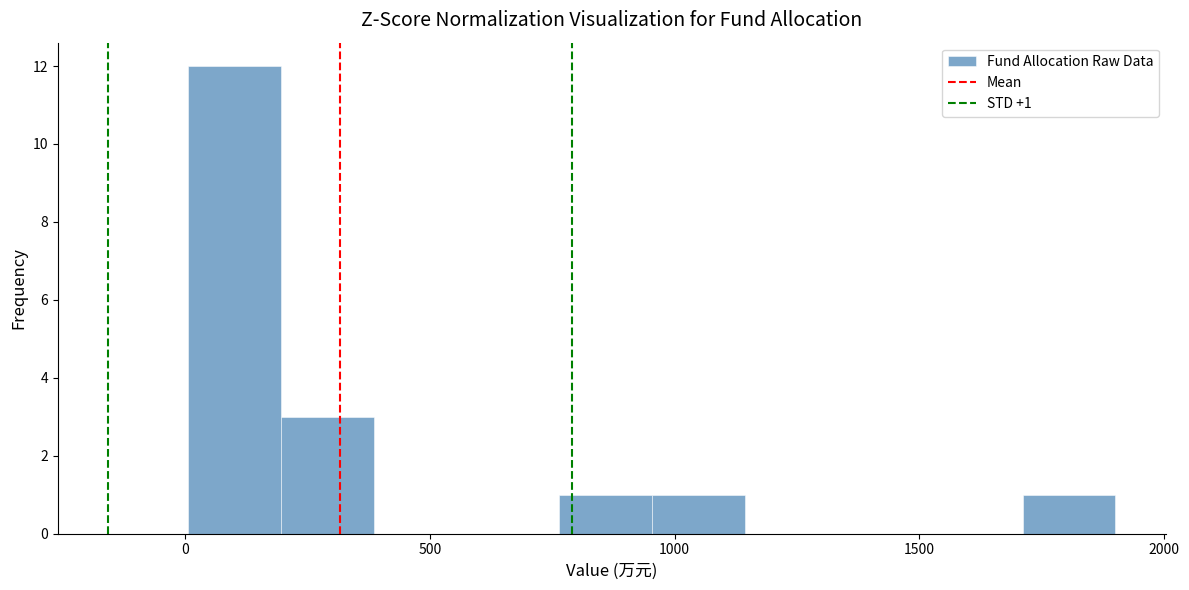

Around what value on the x-axis is the tallest bar? Give the approximate position of its centre, as read against the axis.

100